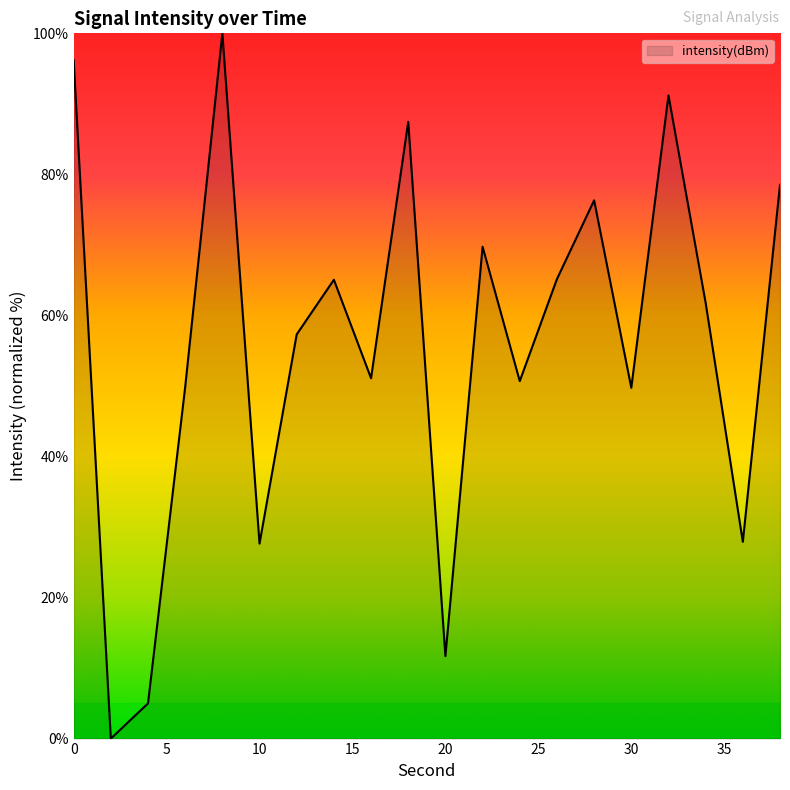

Is this an area chart (filled region under the line)?

Yes